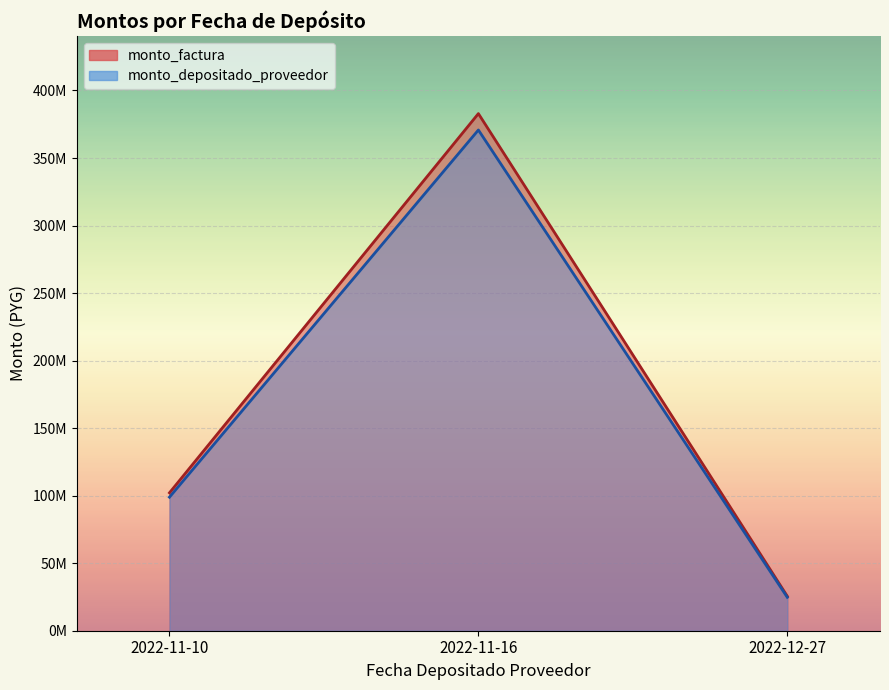

At which label does monto_depositado_proveedor reach its minimum?

2022-12-27